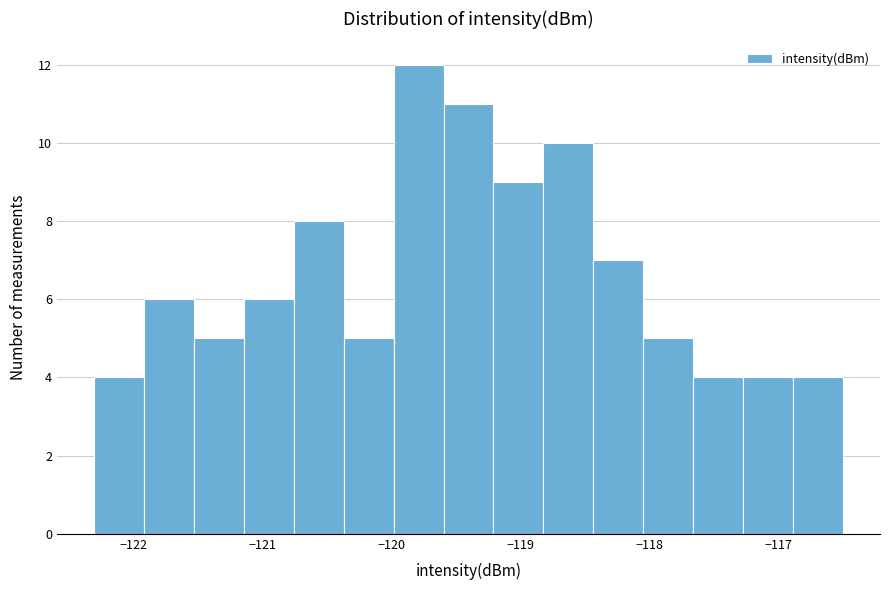

Read against the x-axis, roughly where is the centre of the tallest bar?

-119.8